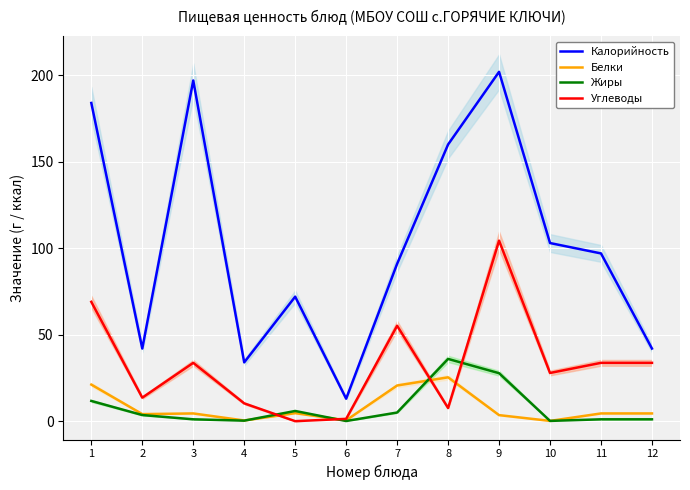

Does the chart display data point markers on the line(s)?

No